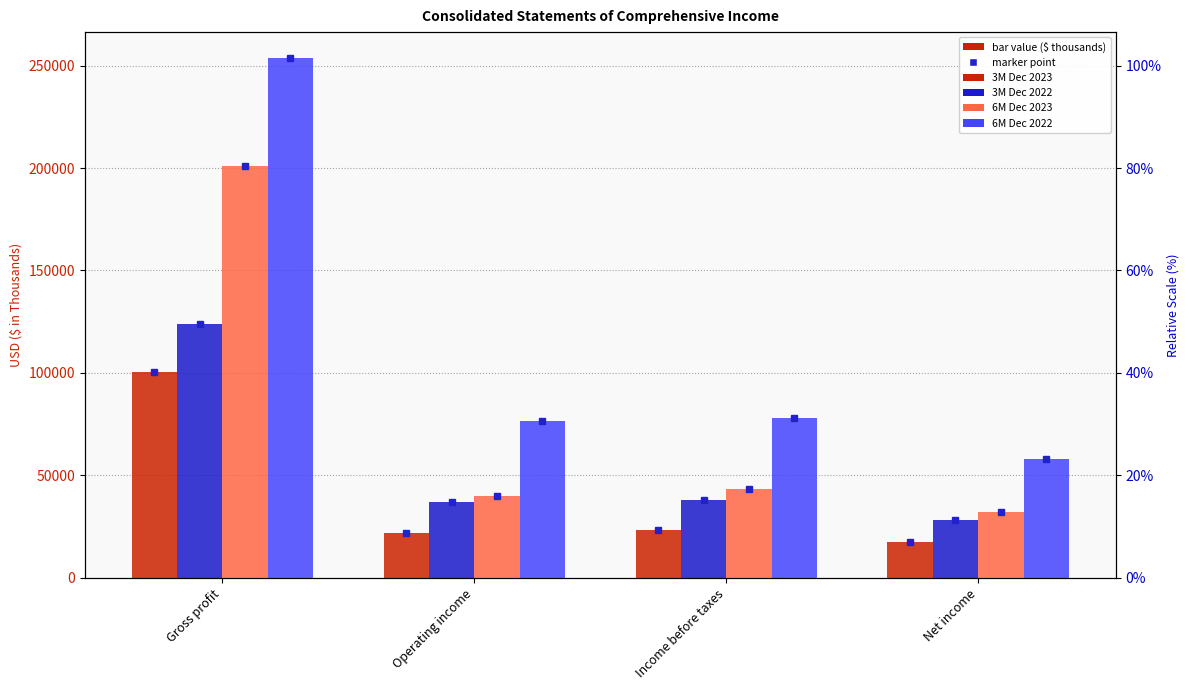

What value does the 3M Dec 2022 series have at Income before taxes, to the nearest 100?

37900